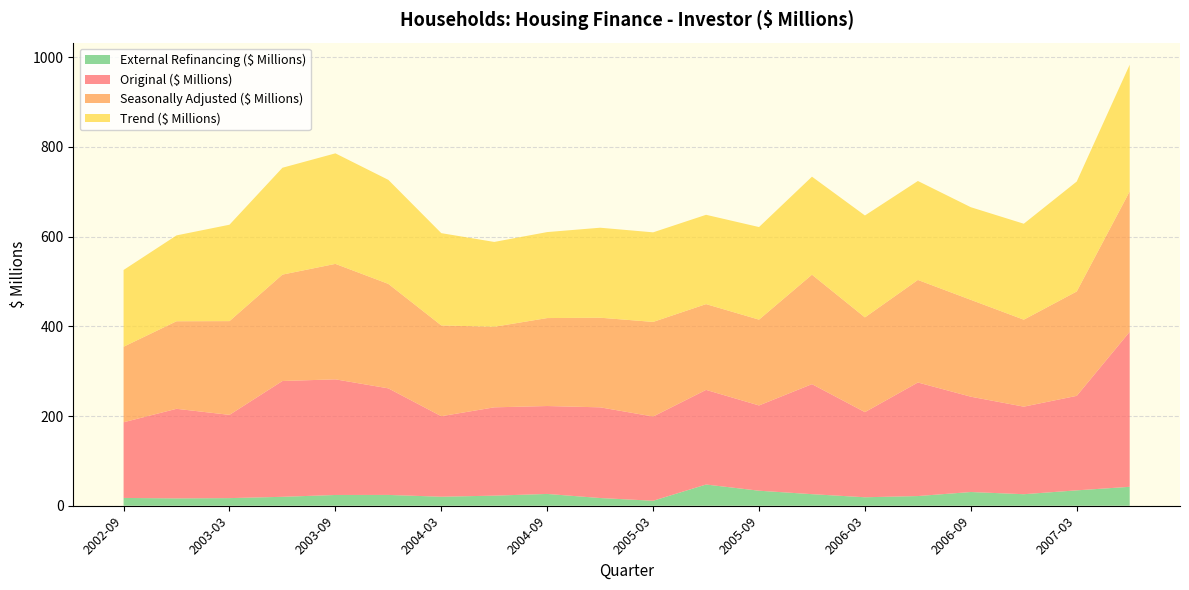

Reading left to right, transcribe all the data shown in this chart.

Original ($ Millions): 168.7	199.7	185.6	258.2	257.8	237.6	179.5	196.9	196.0	202.2	187.8	211.0	190.1	245.3	189.8	253.2	212.5	195.2	210.7	345.6
Seasonally Adjusted ($ Millions): 168.4	195.2	209.0	237.2	257.4	232.9	202.4	179.6	196.1	199.8	210.9	191.2	191.3	244.0	211.2	228.6	215.9	193.9	232.7	313.0
Trend ($ Millions): 171.1	191.4	214.9	238.2	246.4	231.9	205.7	189.1	191.7	200.6	199.7	199.1	206.4	218.5	227.2	220.6	206.5	213.9	245.1	282.4
External Refinancing ($ Millions): 17.4	16.4	17.0	19.9	24.0	24.1	20.1	22.5	26.3	17.2	11.1	47.3	33.5	25.8	18.9	21.6	30.6	25.7	34.3	42.2